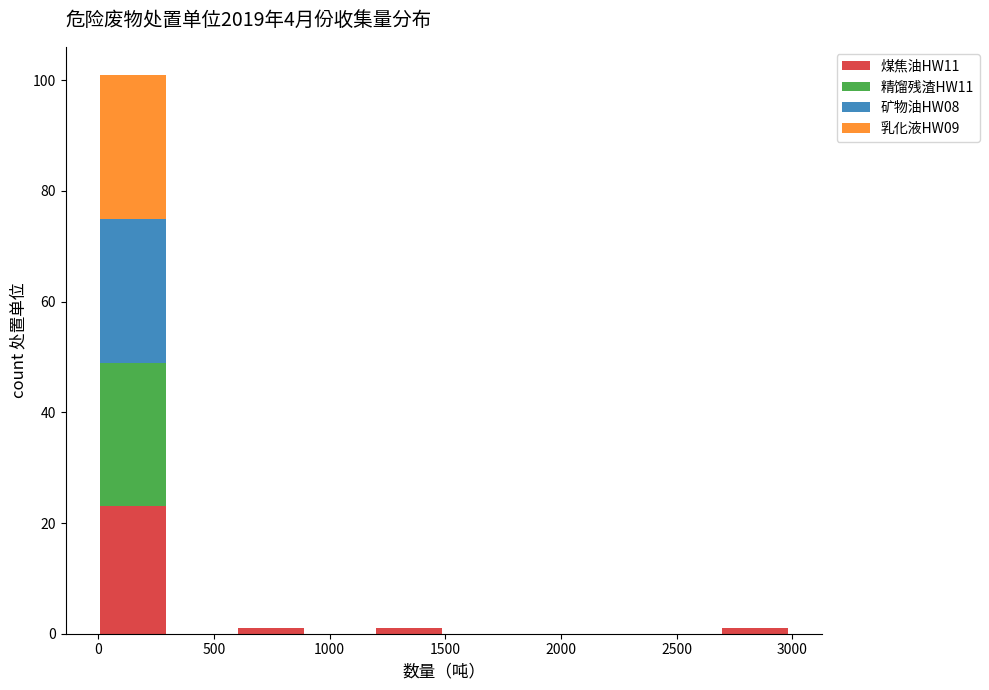

What is the total height of the stacked bar covering 0 to 300 on the x-axis? Neither the bar edges nor the heights are printed on the chart, so give them approximately, as read against the axes.

102